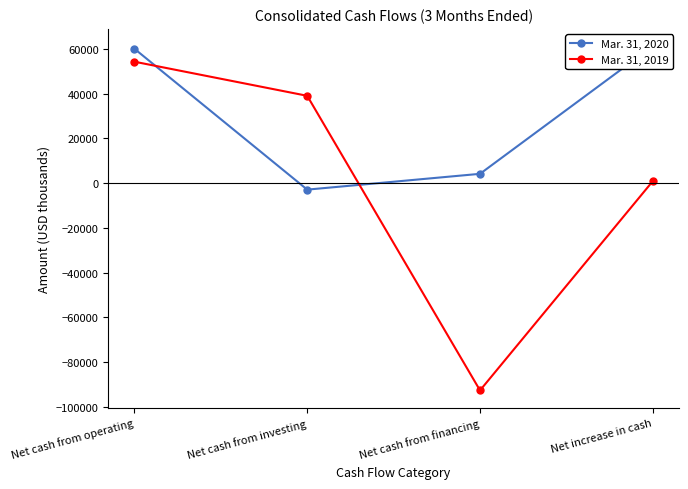

Which has a higher value, Net cash from operating or Net cash from investing?

Net cash from operating